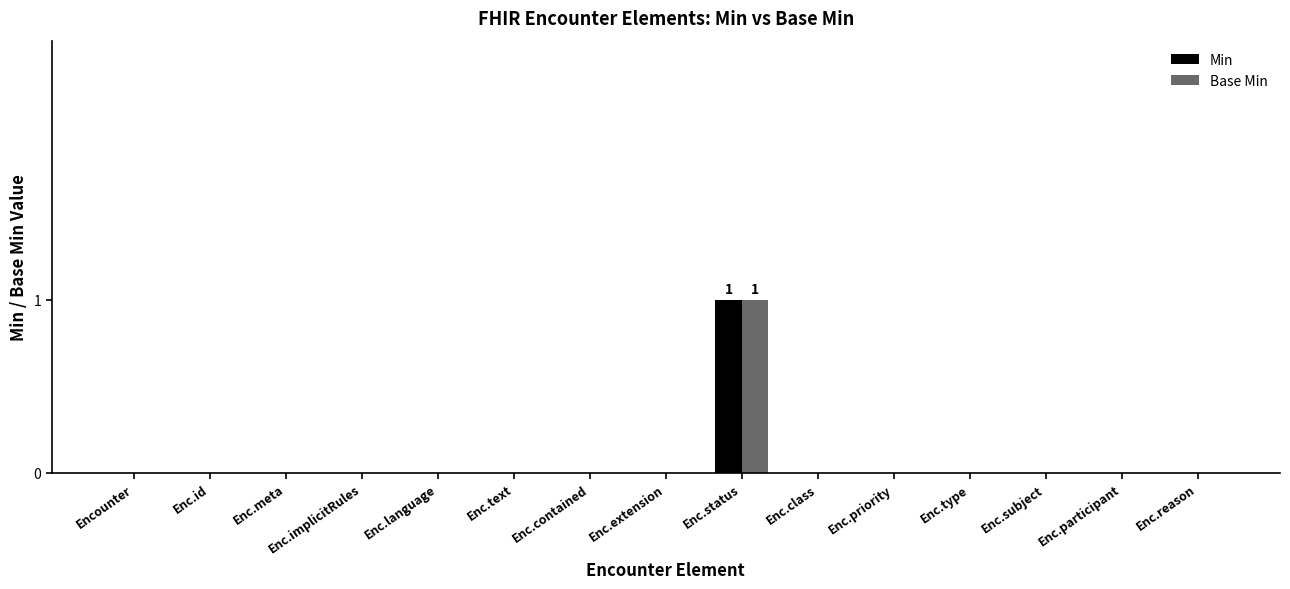

Reading left to right, what are all the values shown in this chart?

Min: Encounter=0	Enc.id=0	Enc.meta=0	Enc.implicitRules=0	Enc.language=0	Enc.text=0	Enc.contained=0	Enc.extension=0	Enc.status=1	Enc.class=0	Enc.priority=0	Enc.type=0	Enc.subject=0	Enc.participant=0	Enc.reason=0
Base Min: Encounter=0	Enc.id=0	Enc.meta=0	Enc.implicitRules=0	Enc.language=0	Enc.text=0	Enc.contained=0	Enc.extension=0	Enc.status=1	Enc.class=0	Enc.priority=0	Enc.type=0	Enc.subject=0	Enc.participant=0	Enc.reason=0